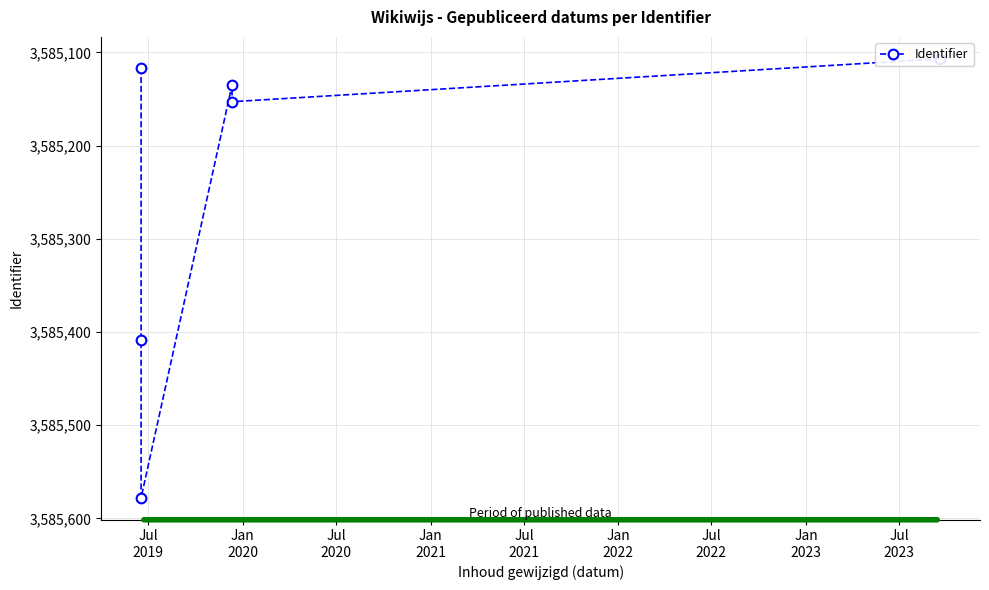

What is the ratio of the value at Jul
2021 to the value at Jan
2020?

1.0